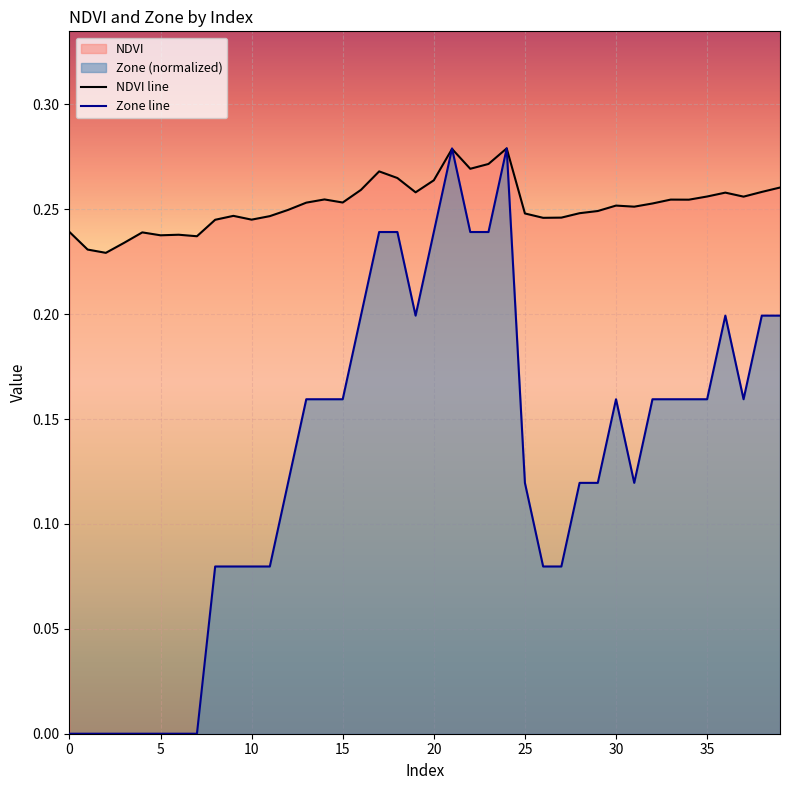

What is the value of the Zone line point at the 34th from the left?

0.2